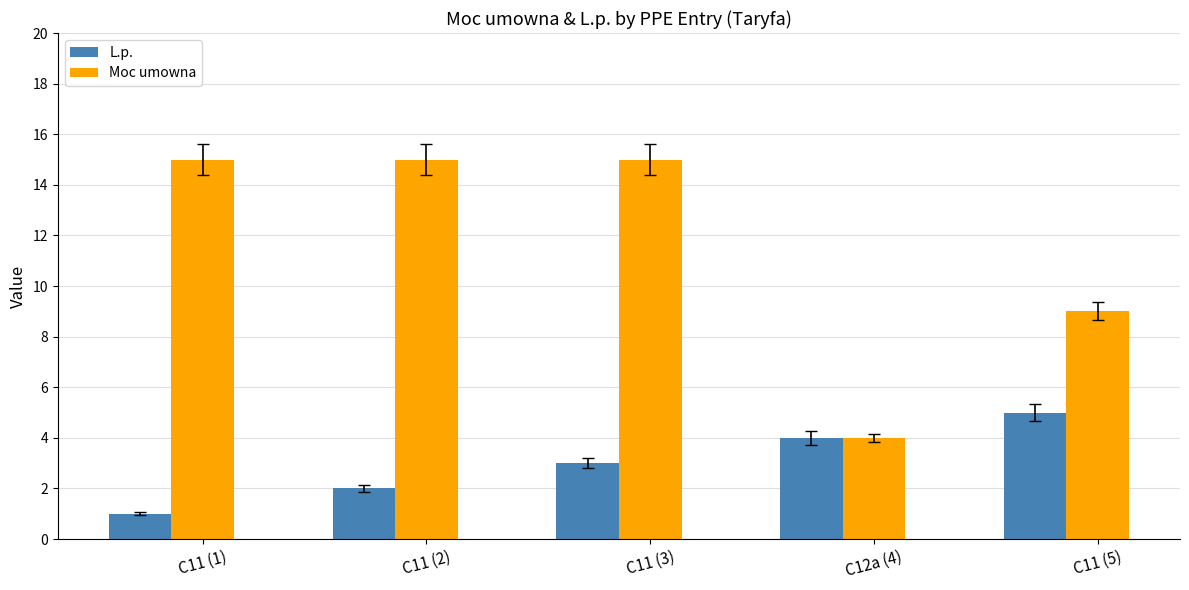

What is the difference between the highest and lowest values at C11 (1)?

14